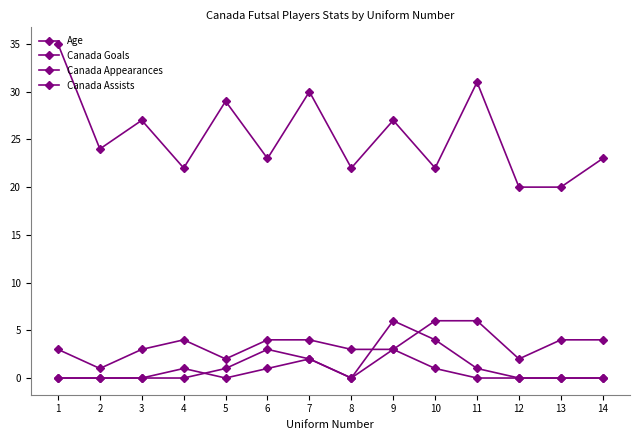

How many times do Canada Goals and Canada Appearances cross each other?

2